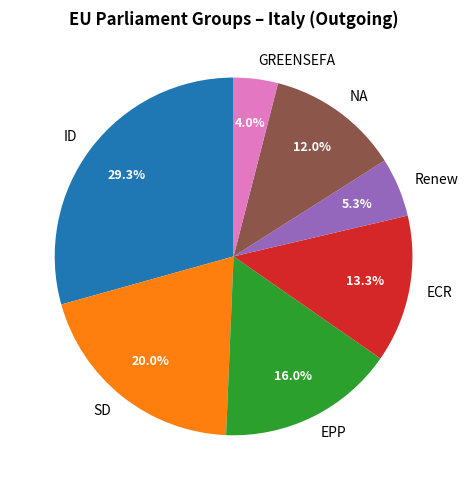

Between ID and ECR, which is larger?

ID